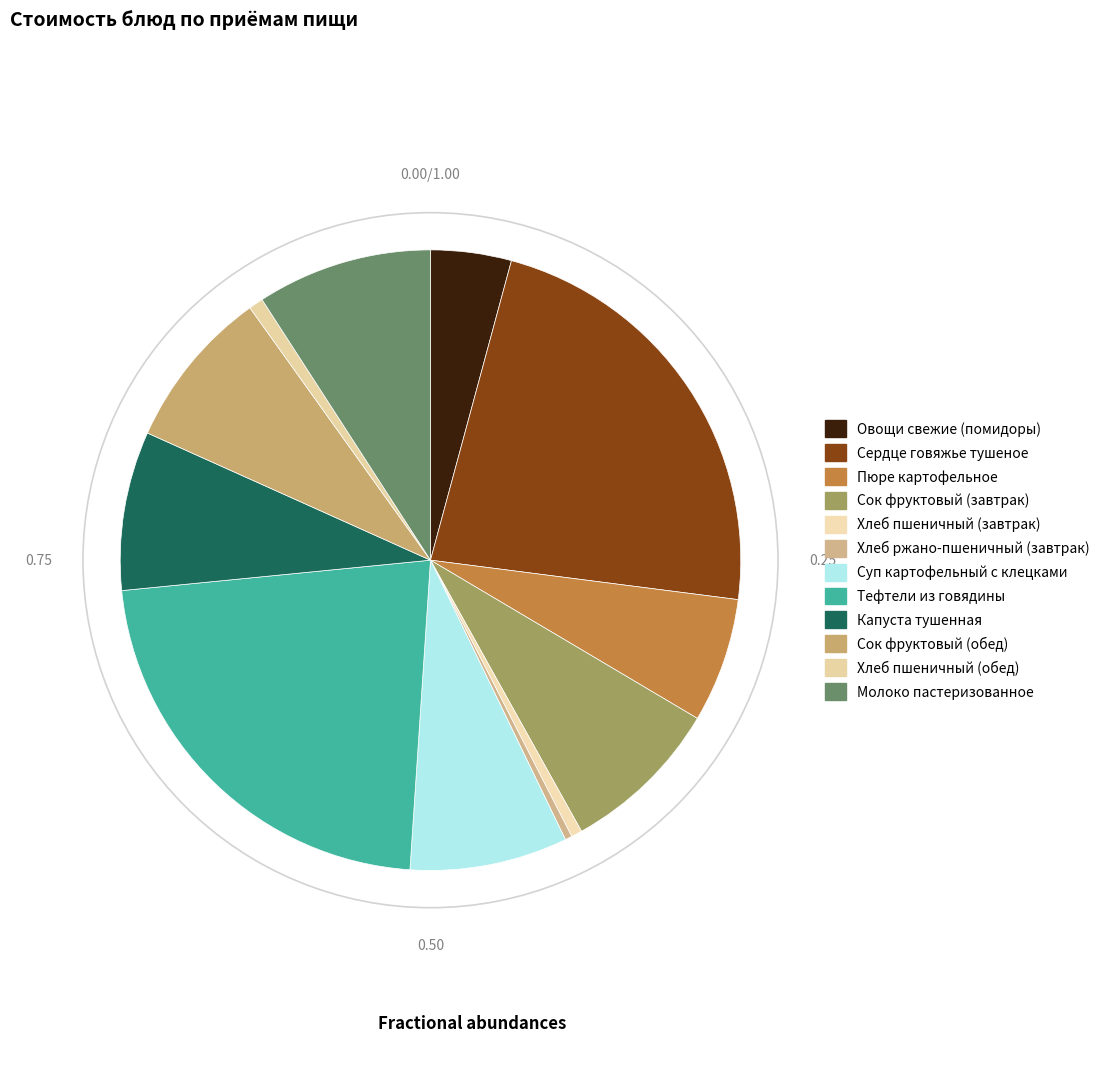

What is the change in value from Капуста тушенная to Хлеб пшеничный (обед)?

-23.1